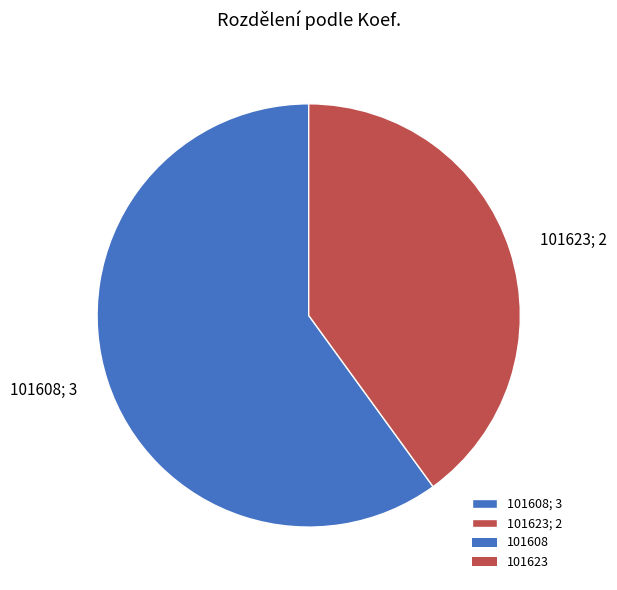

Between 101623; 2 and 101608; 3, which is larger?

101608; 3